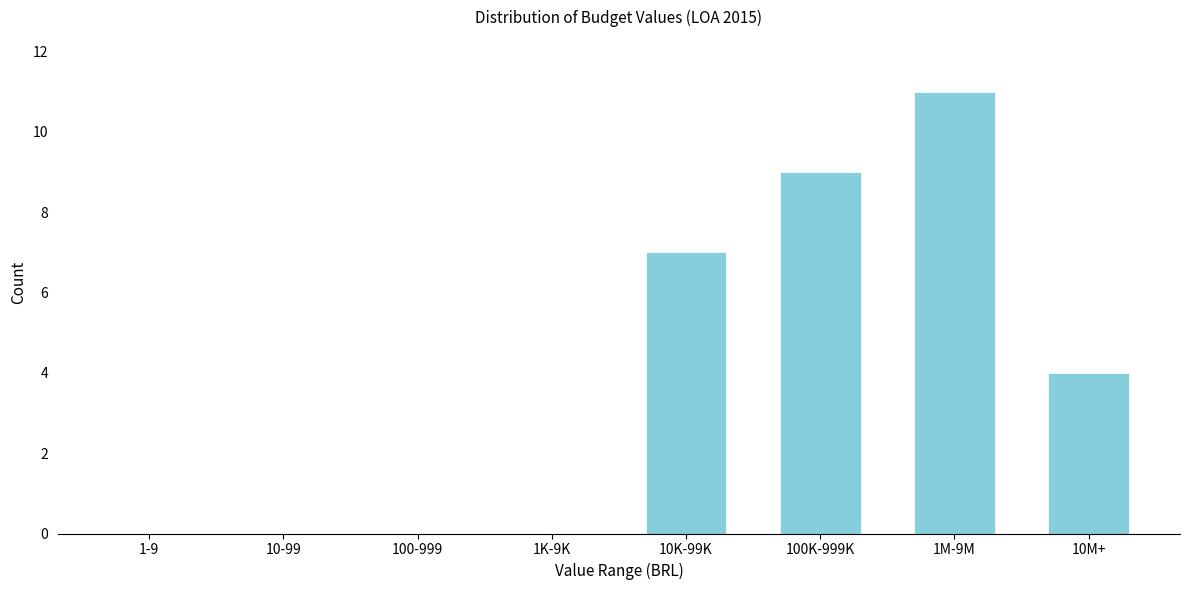

Reading left to right, transcribe all the data shown in this chart.

1-9=0	10-99=0	100-999=0	1K-9K=0	10K-99K=7	100K-999K=9	1M-9M=11	10M+=4